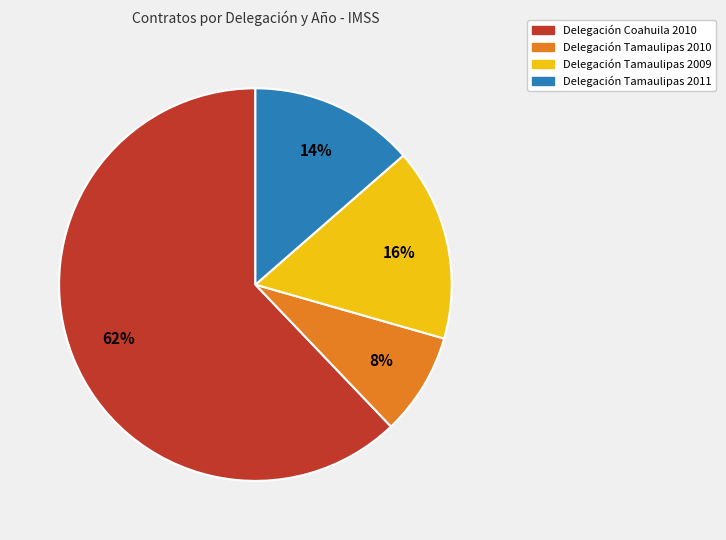

Is there any slice that represents more than half of the pie?

Yes